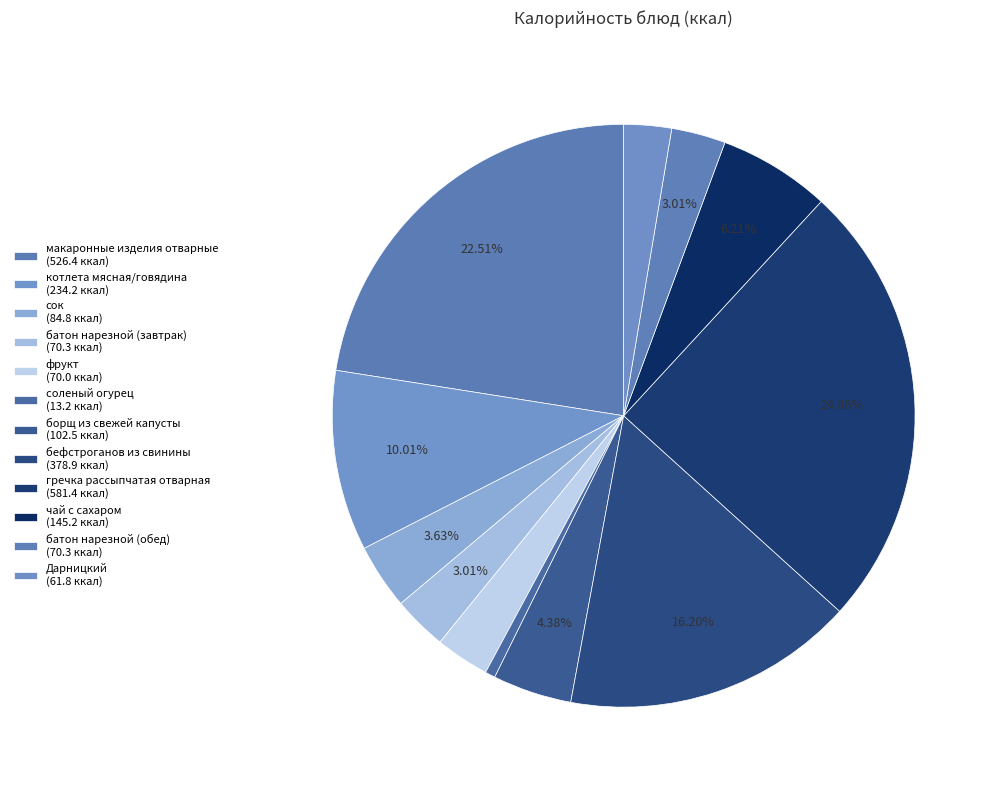

What is the smallest slice in the pie chart?

соленый огурец